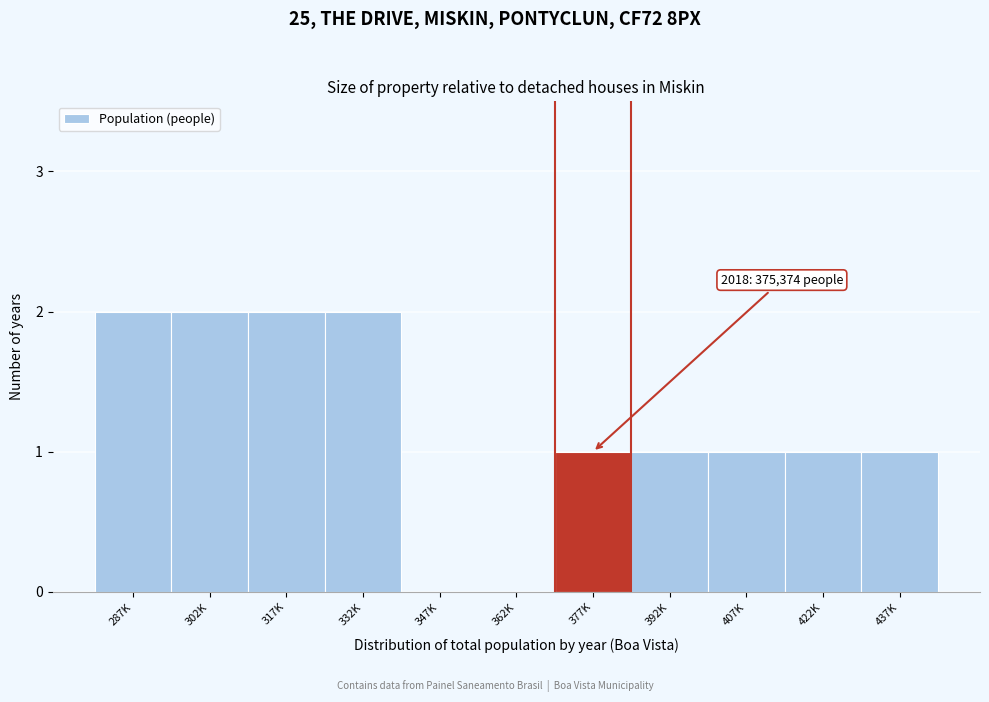

Reading left to right, what are all the values shown in this chart?

287K=2	302K=2	317K=2	332K=2	347K=0	362K=0	377K=1	392K=1	407K=1	422K=1	437K=1